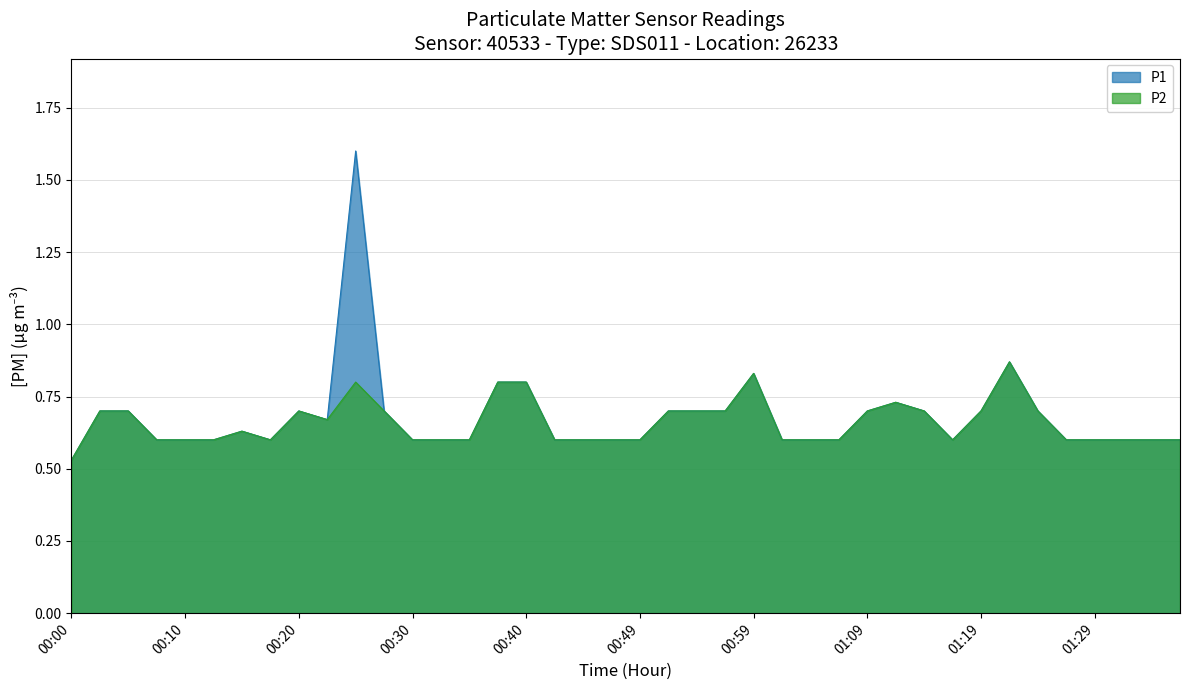

Where is the first local minimum for P2?

00:17